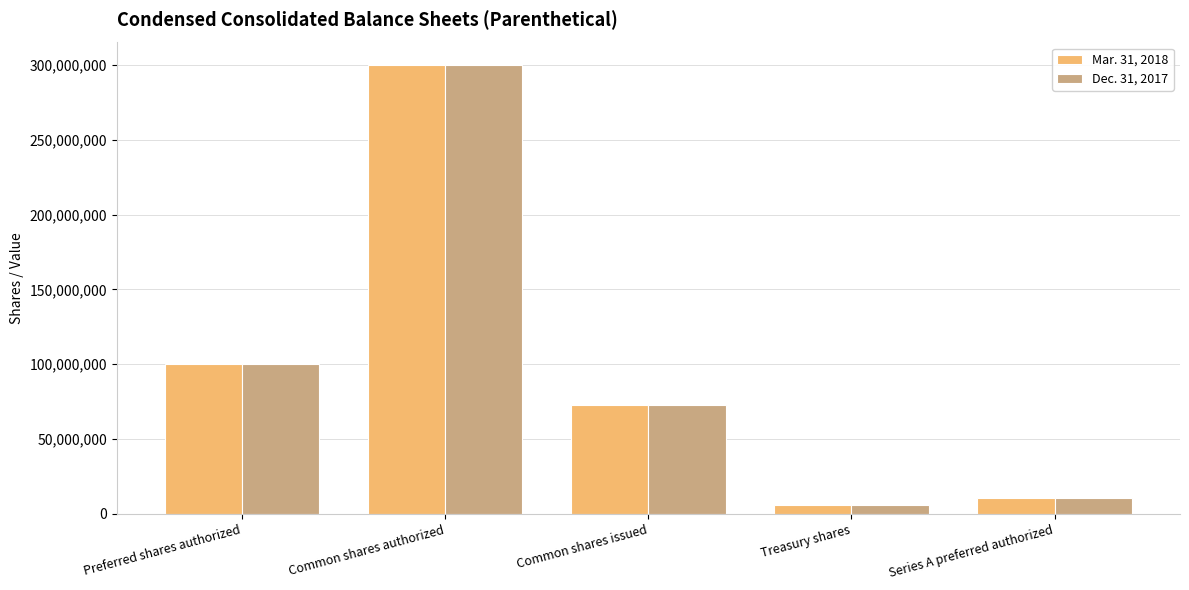

At how many categories does at least one series exceed 215290540?

1